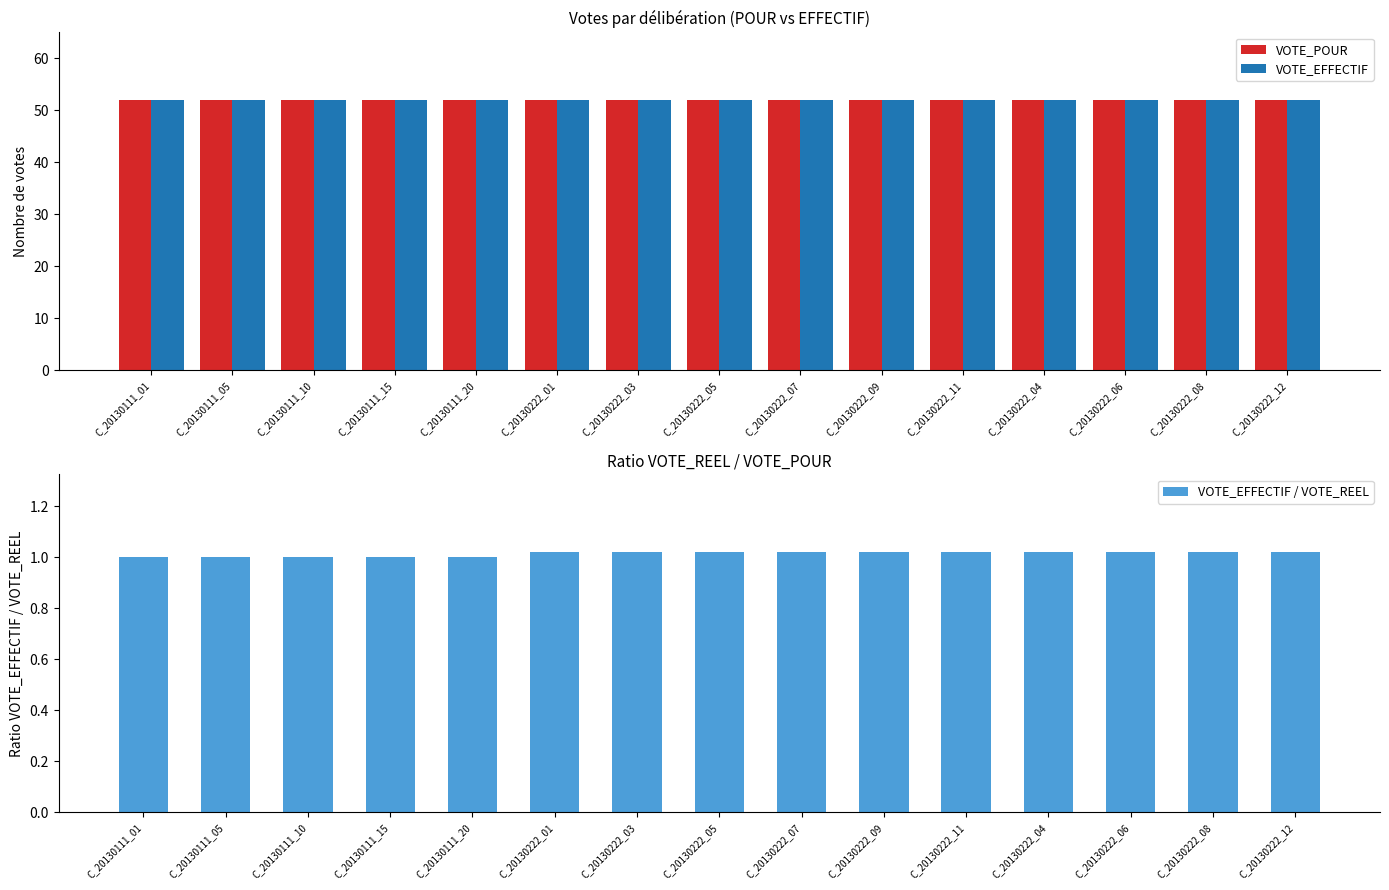

Does the chart contain stacked bars?

No